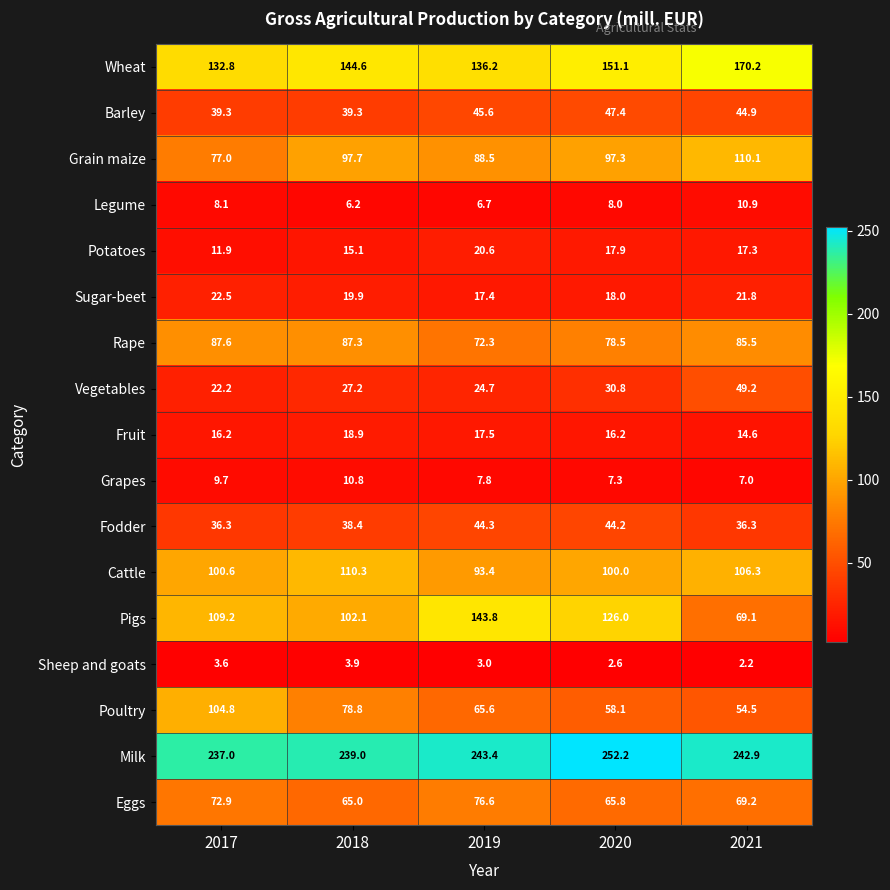

At which label does Cattle reach its peak?

2018